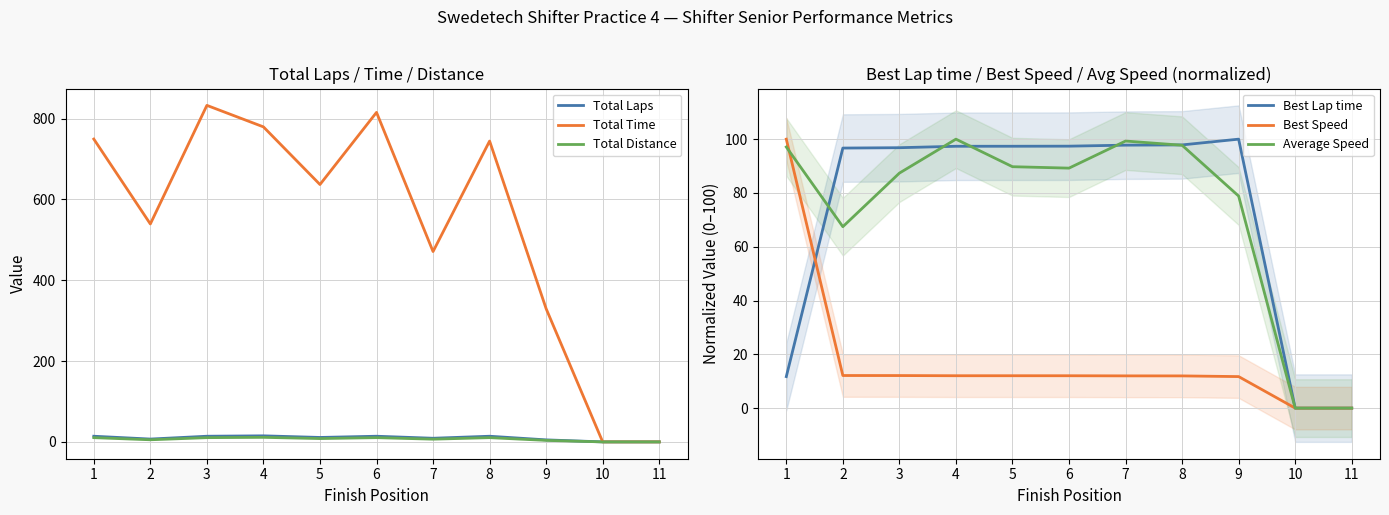

How many data points in Total Time are above 636?

6